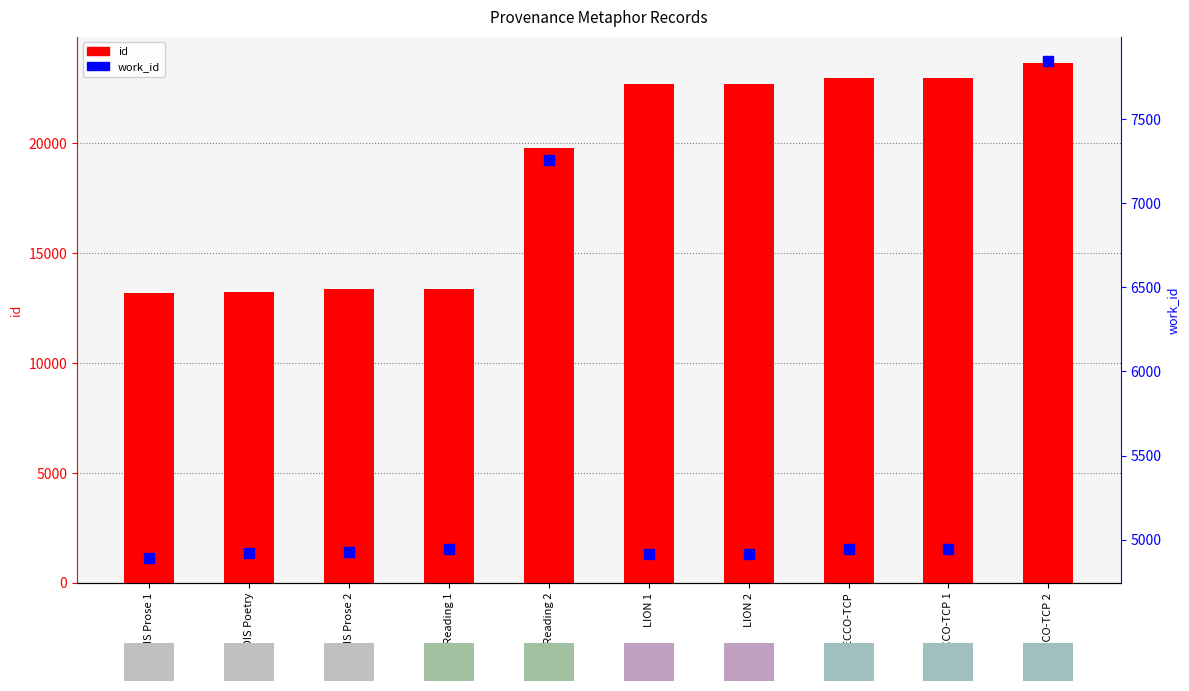

What is the smallest value displayed?

4892